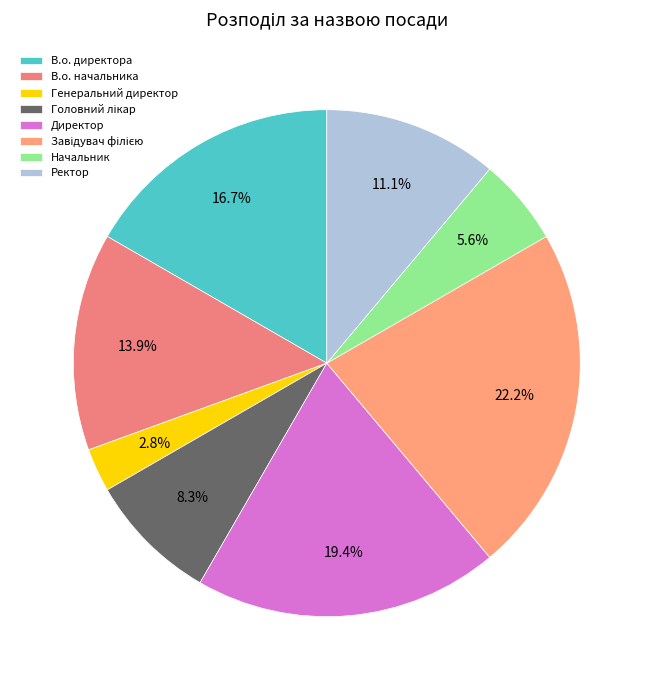

Does any single category account for the majority?

No